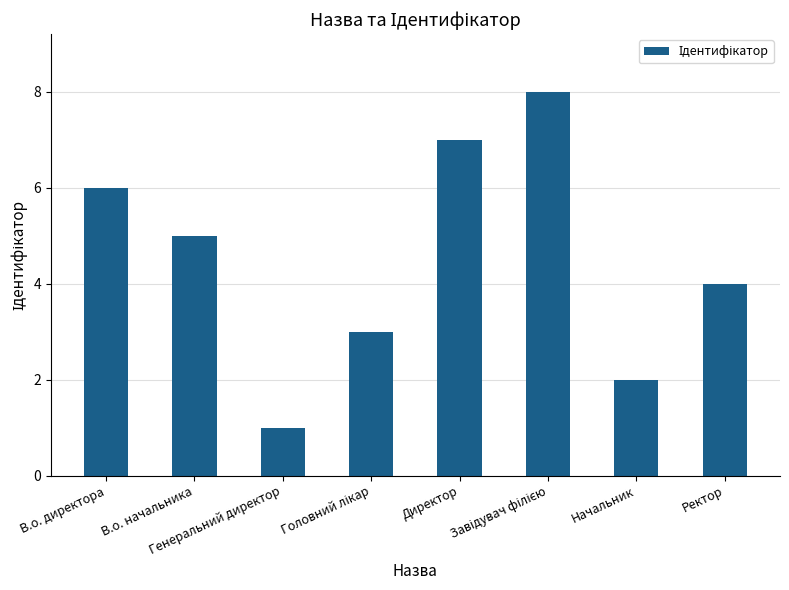

What is the sum of all values?

36